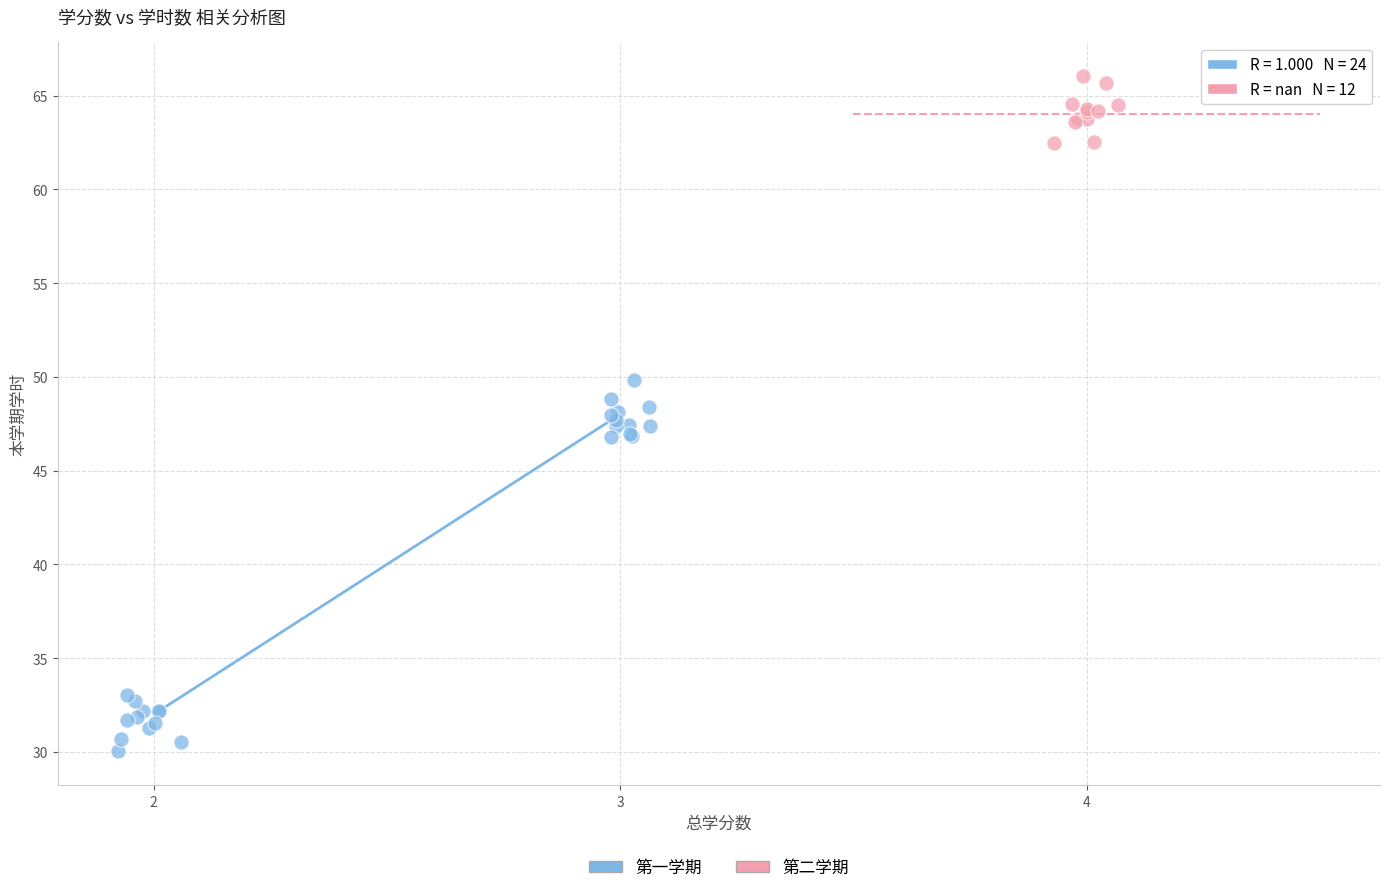

Which series has the largest Y range (max minus min)?

第一学期